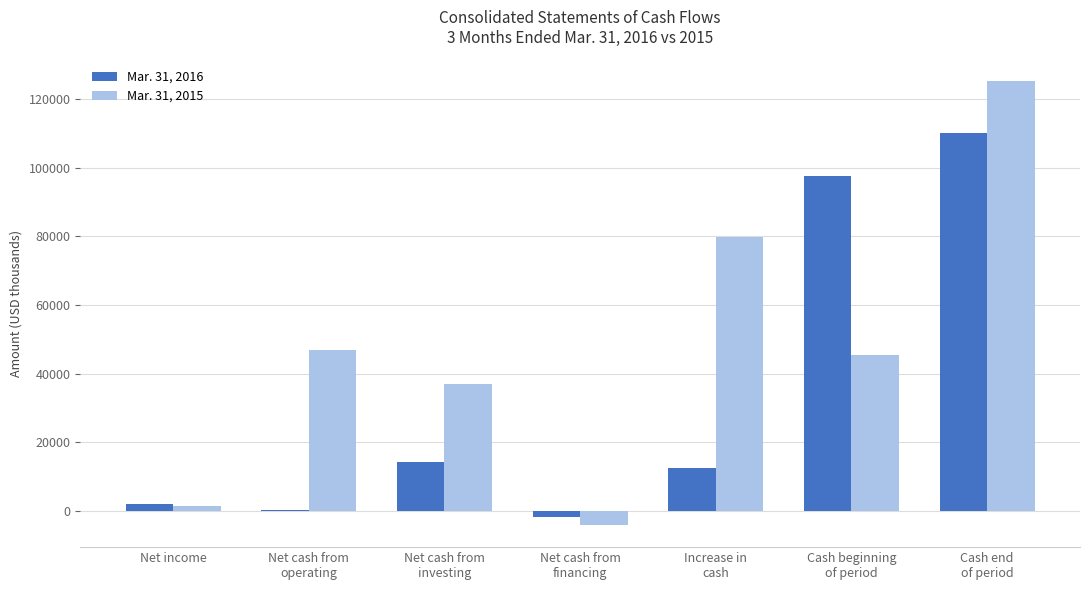

At which label is Mar. 31, 2015 closest to 60505?

Net cash from
operating